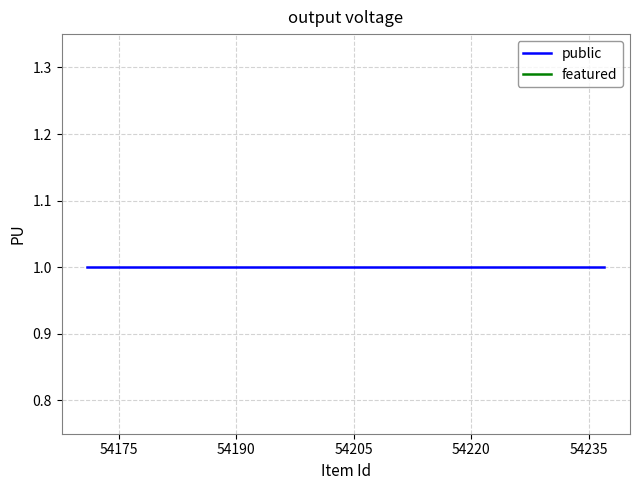

What are all the series names shown in the legend?

public, featured